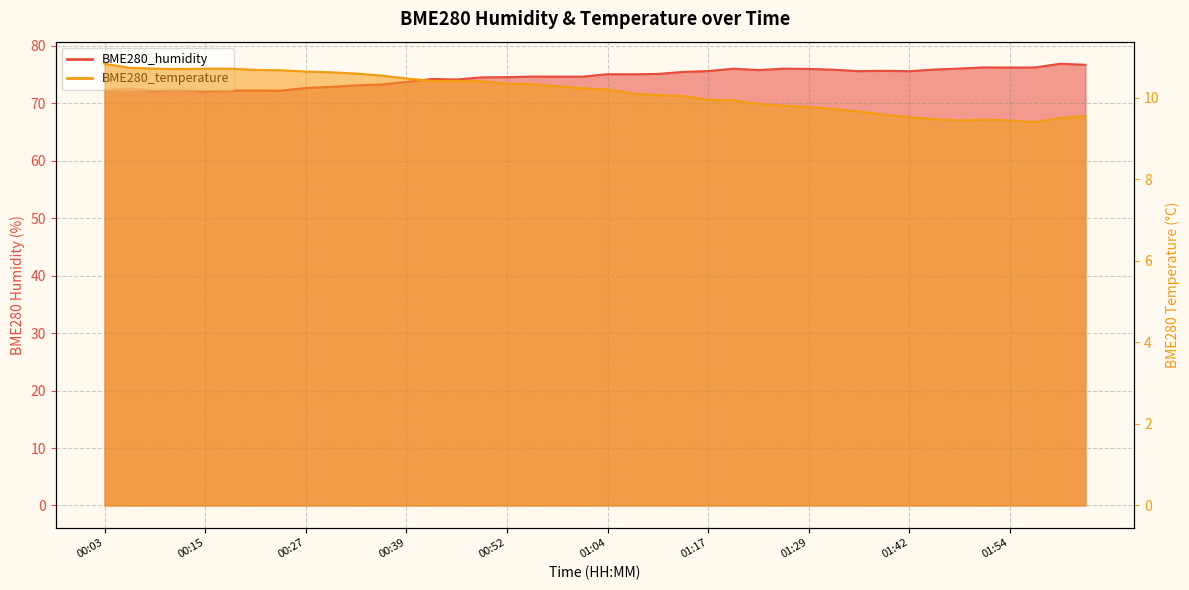

True or false: BME280_humidity has a value of 135.7 at 01:54.

False